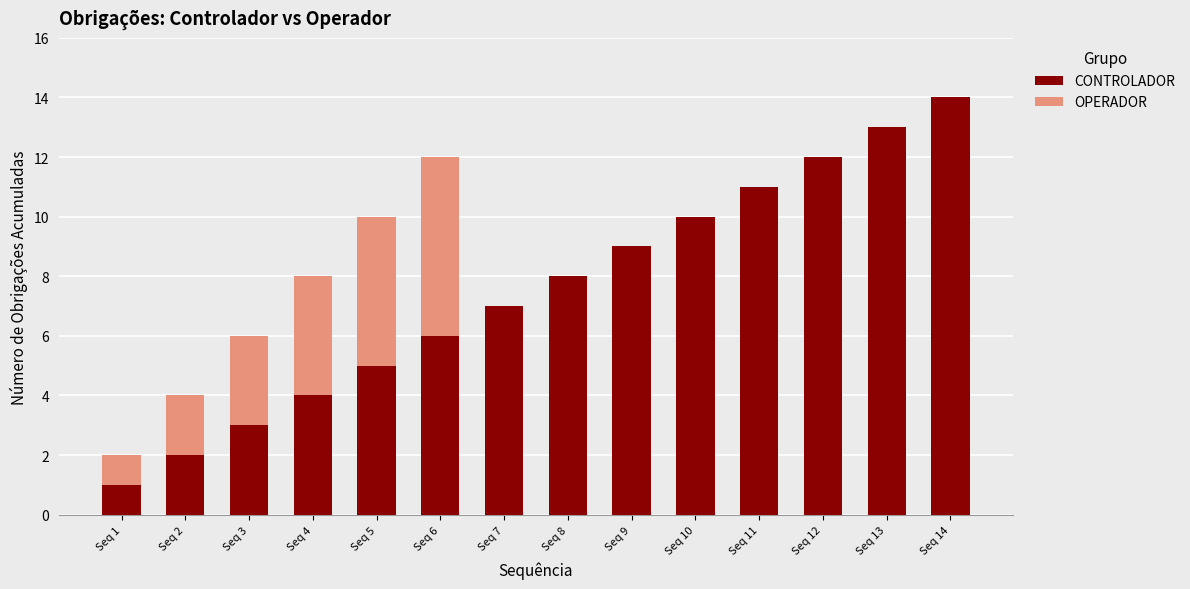

The value of CONTROLADOR at Seq 13 is 13. True or false?

True